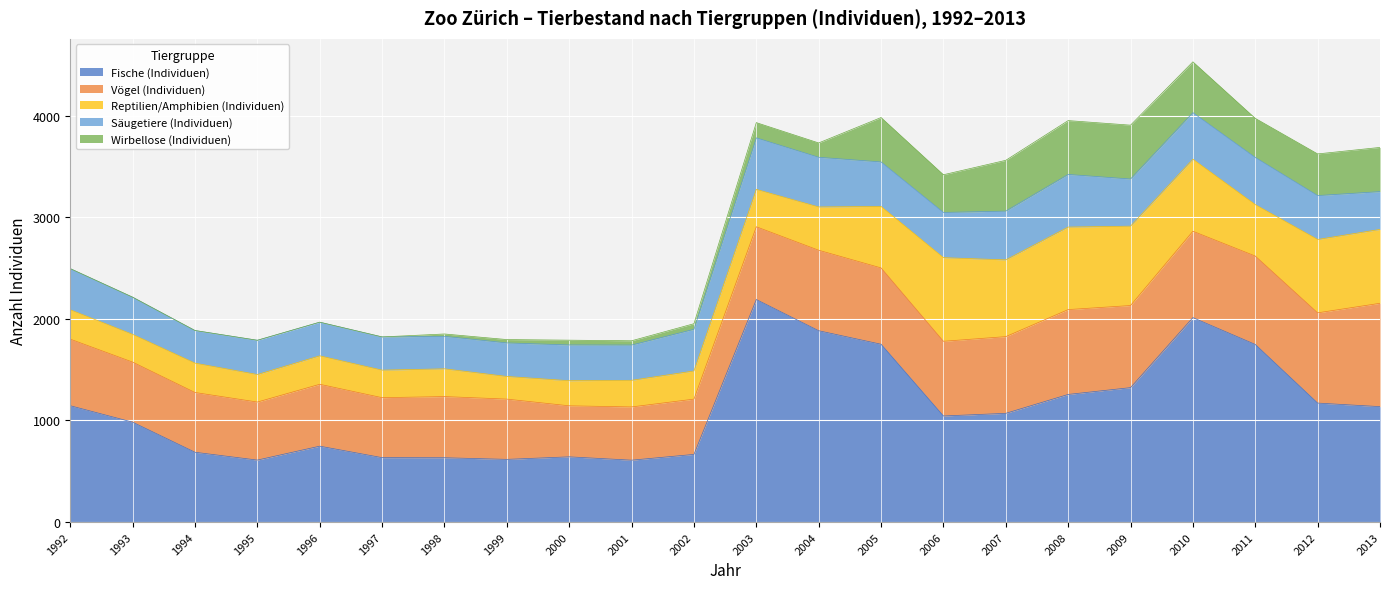

Which series has the largest total across all categories?

Fische (Individuen)